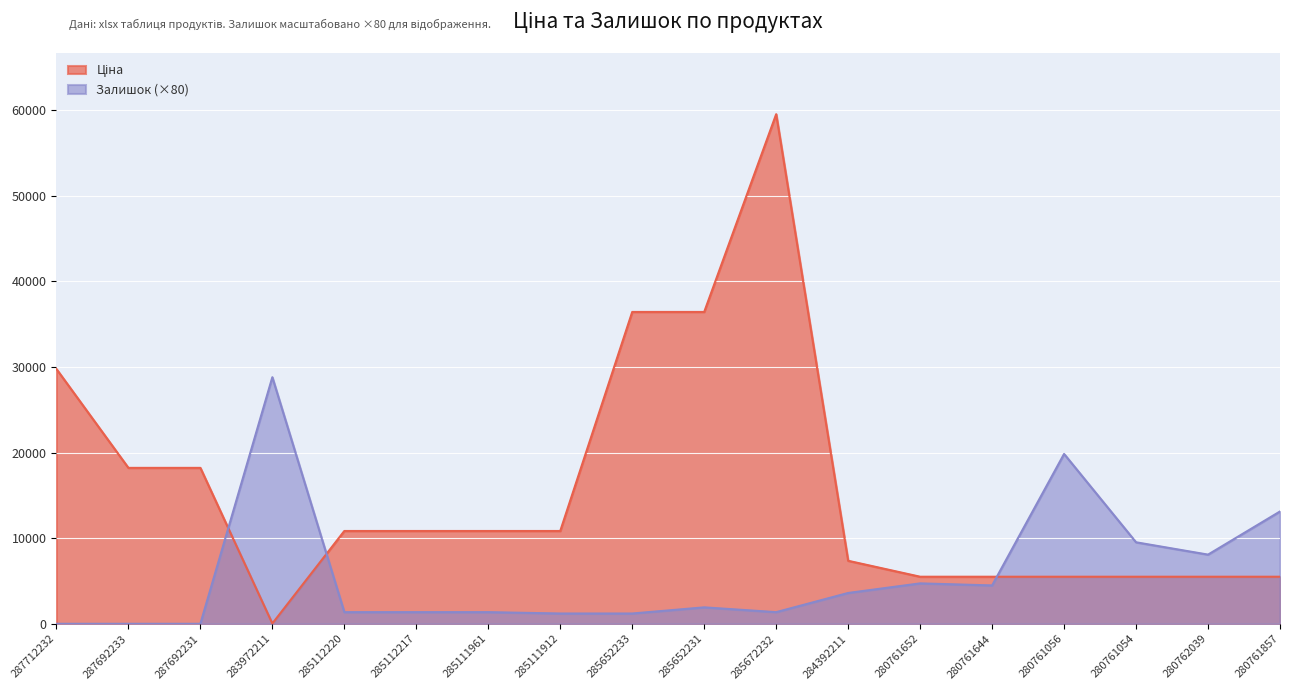

What is the label of the 13th point from the left?

280761652